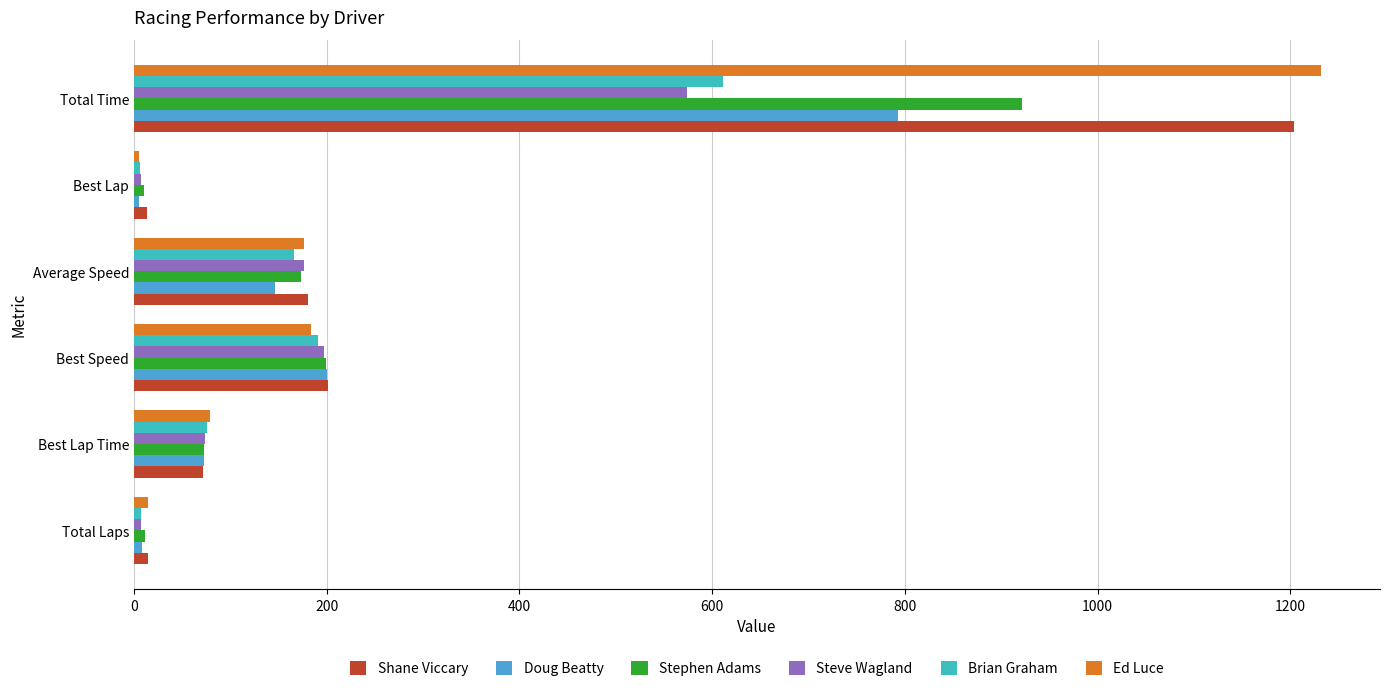

How many values in the Ed Luce series exceed 176?

3